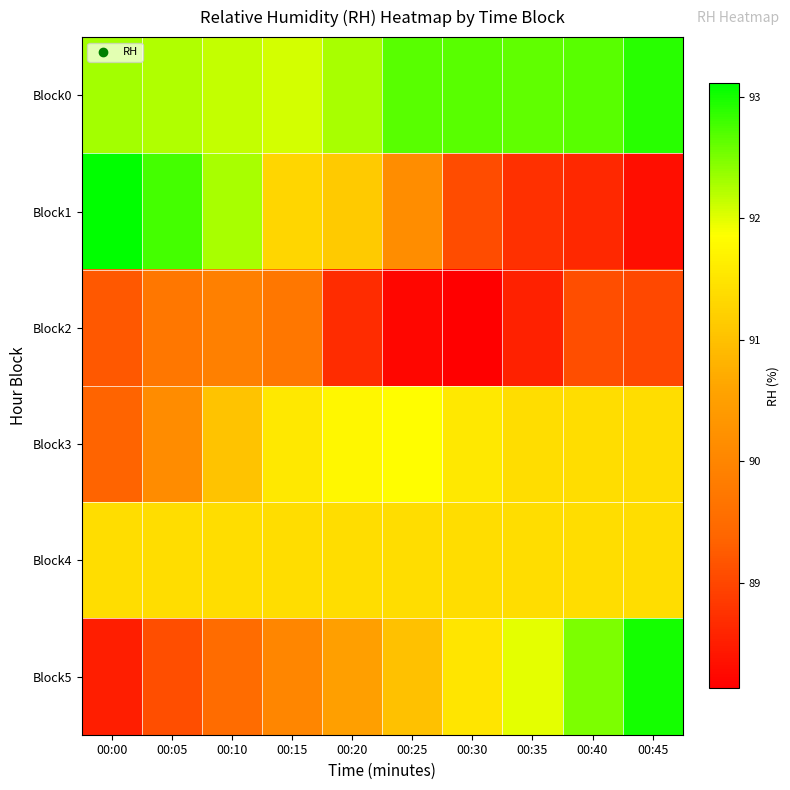

Between 00:10 and 00:30, which series saw the biggest shift?

Block1